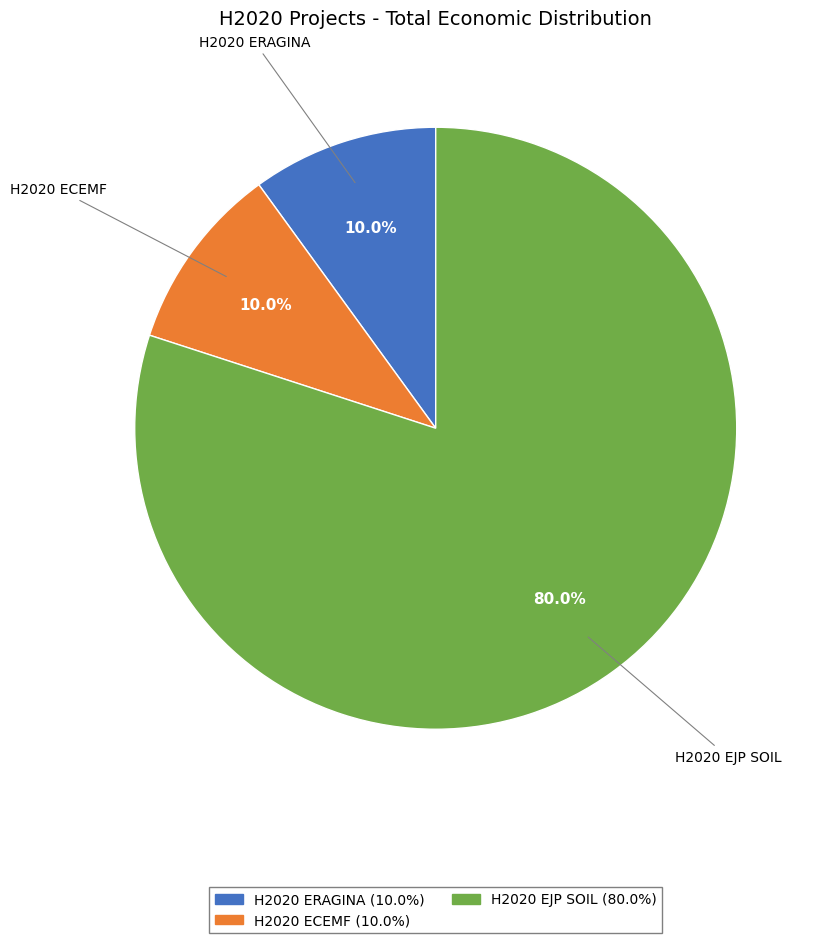

To the nearest percent, what is the difference between the H2020 EJP SOIL and H2020 ECEMF slice percentages?

70%